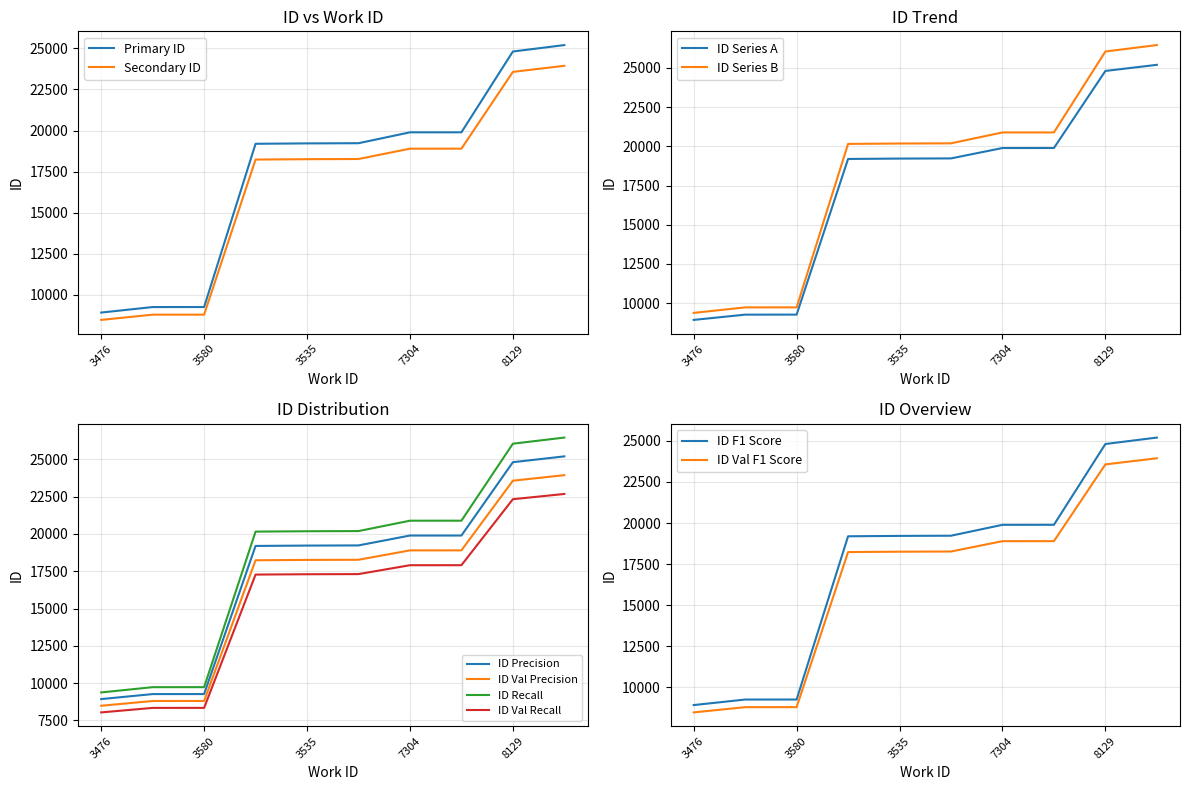

What is the approximate value of Primary ID at 8129?

24811.0